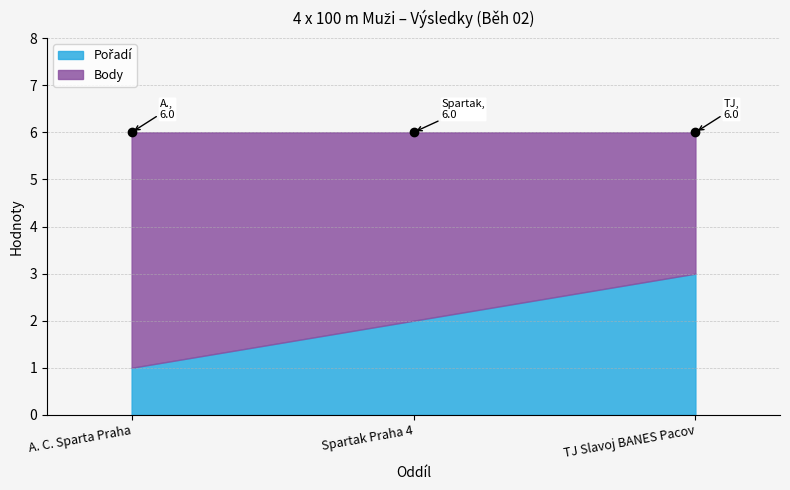

The Pořadí series shows 2 at Spartak Praha 4. True or false?

True